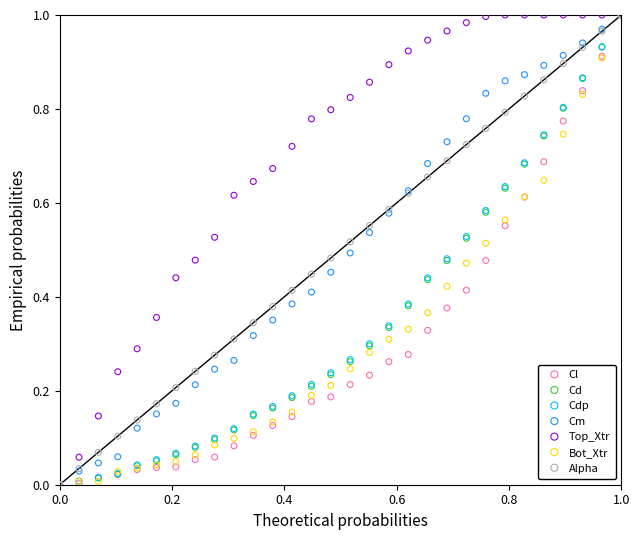

What are all the series names shown in the legend?

Cl, Cd, Cdp, Cm, Top_Xtr, Bot_Xtr, Alpha